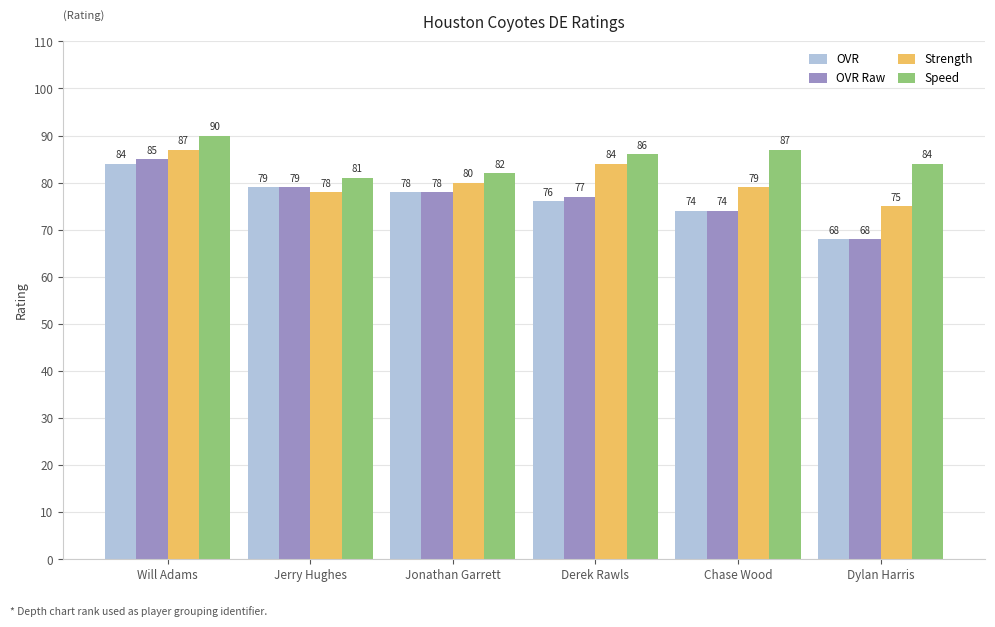

Reading left to right, extract all data points from this chart.

OVR: Will Adams=84	Jerry Hughes=79	Jonathan Garrett=78	Derek Rawls=76	Chase Wood=74	Dylan Harris=68
OVR Raw: Will Adams=85	Jerry Hughes=79	Jonathan Garrett=78	Derek Rawls=77	Chase Wood=74	Dylan Harris=68
Strength: Will Adams=87	Jerry Hughes=78	Jonathan Garrett=80	Derek Rawls=84	Chase Wood=79	Dylan Harris=75
Speed: Will Adams=90	Jerry Hughes=81	Jonathan Garrett=82	Derek Rawls=86	Chase Wood=87	Dylan Harris=84